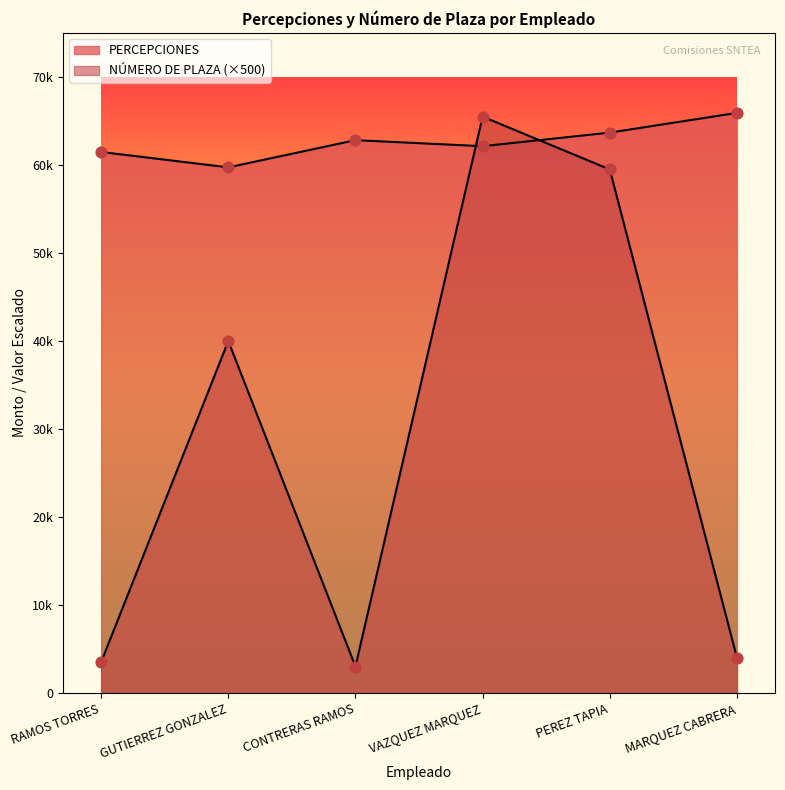

Which series has the largest Y range (max minus min)?

NÚMERO DE PLAZA